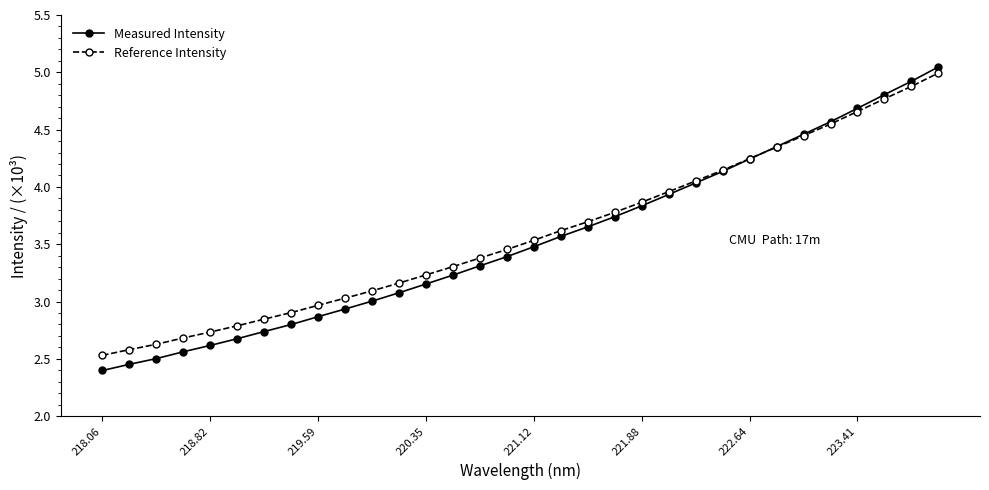

Which series ends up on top after the final intersection of Measured Intensity and Reference Intensity?

Measured Intensity